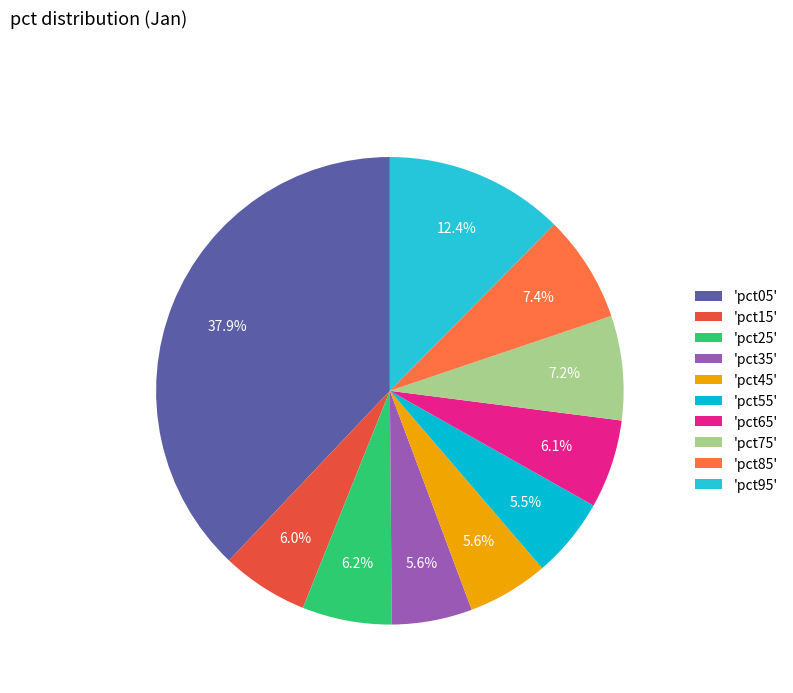

Is there a majority slice in this chart?

No